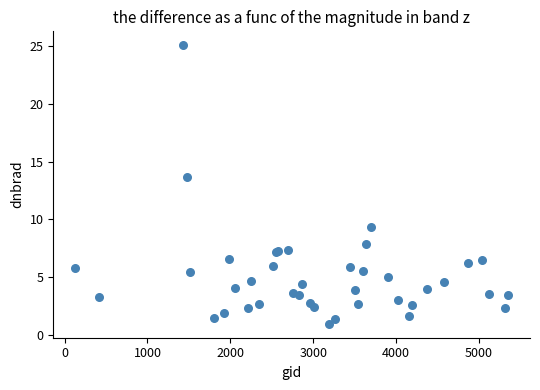

What Y value in the scatter plot is closest to 13?

13.7